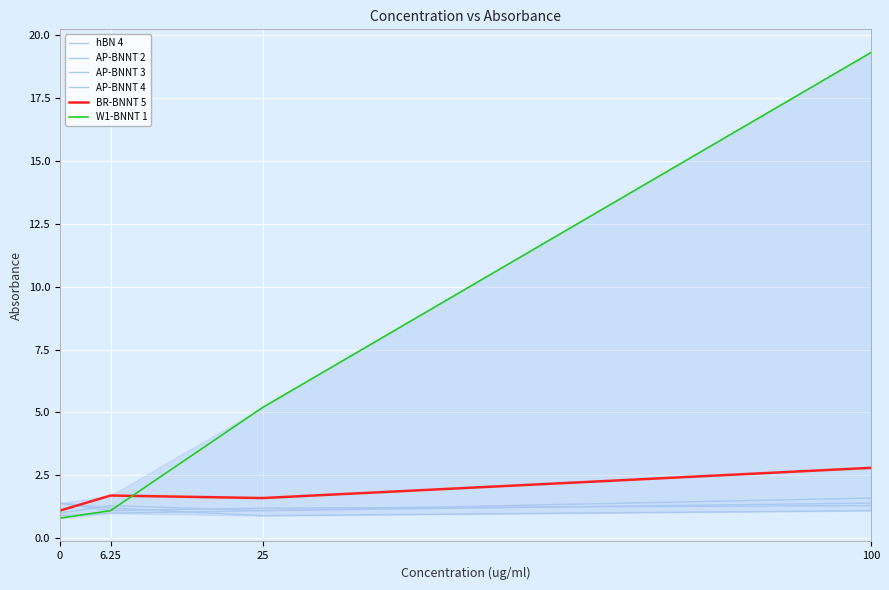

True or false: W1-BNNT 1 and AP-BNNT 4 cross at least once.

False